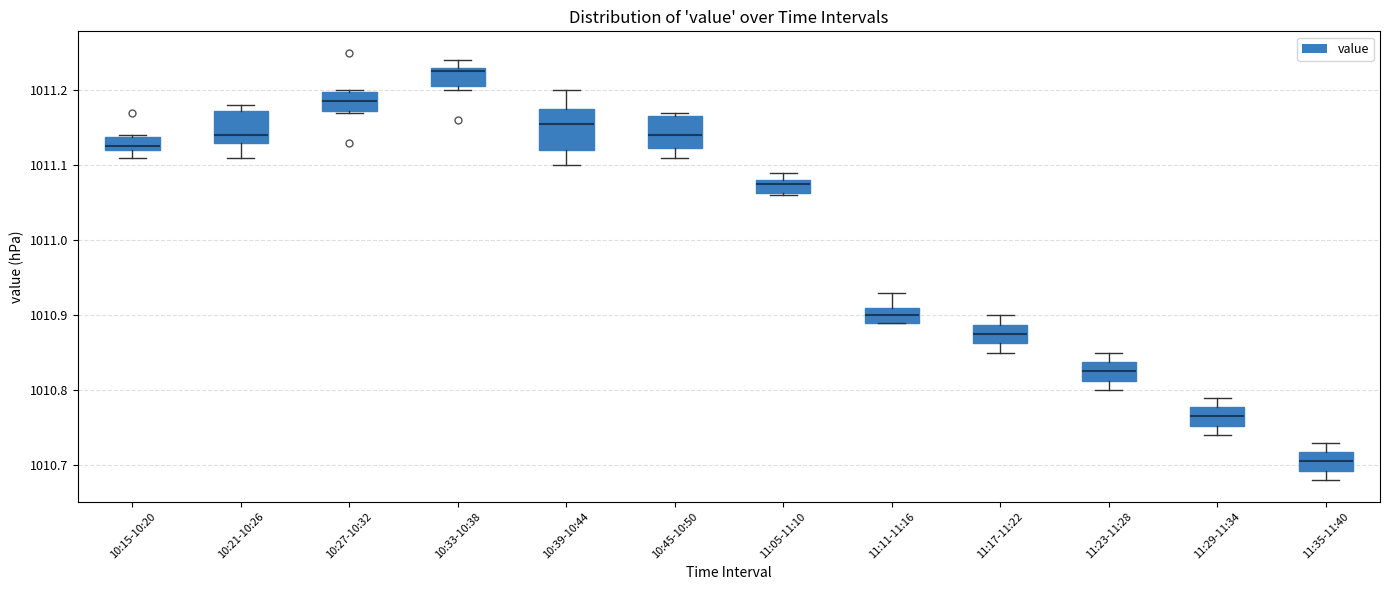

Reading left to right, read every box against the y-axis: the position of its median line, the range the box covers, and the ends of its whiskers. The values are not printed on the chart, so give them approximately, as read against the axis.

10:15-10:20: median 1011.13, box 1011.12 to 1011.14, whiskers 1011.11 to 1011.14
10:21-10:26: median 1011.14, box 1011.13 to 1011.17, whiskers 1011.11 to 1011.18
10:27-10:32: median 1011.19, box 1011.17 to 1011.20, whiskers 1011.17 to 1011.20
10:33-10:38: median 1011.23 (just below the box's upper edge), box 1011.21 to 1011.23, whiskers 1011.20 to 1011.24
10:39-10:44: median 1011.16, box 1011.12 to 1011.18, whiskers 1011.10 to 1011.20
10:45-10:50: median 1011.14, box 1011.12 to 1011.17, whiskers 1011.11 to 1011.17 (just above the box's upper edge)
11:05-11:10: median 1011.08 (just below the box's upper edge), box 1011.06 to 1011.08, whiskers 1011.06 to 1011.09
11:11-11:16: median 1010.90, box 1010.89 to 1010.91, whiskers 1010.89 to 1010.93
11:17-11:22: median 1010.88, box 1010.86 to 1010.89, whiskers 1010.85 to 1010.90
11:23-11:28: median 1010.83, box 1010.81 to 1010.84, whiskers 1010.80 to 1010.85
11:29-11:34: median 1010.77, box 1010.75 to 1010.78, whiskers 1010.74 to 1010.79
11:35-11:40: median 1010.71, box 1010.69 to 1010.72, whiskers 1010.68 to 1010.73